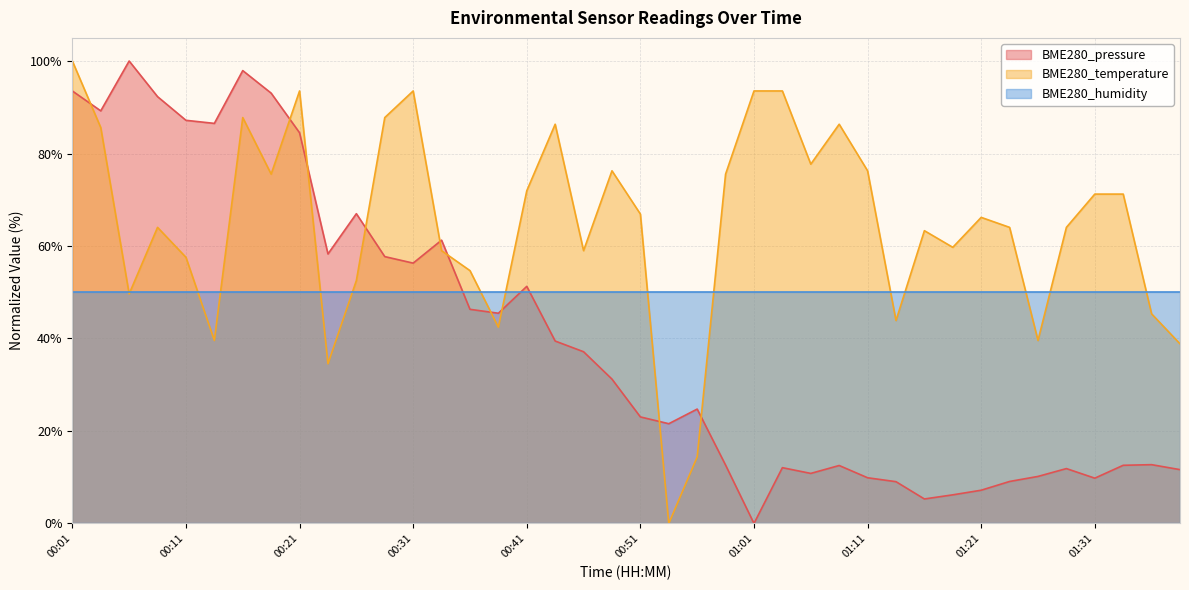

Which series changed the most between 00:06 and 01:16?

BME280_pressure